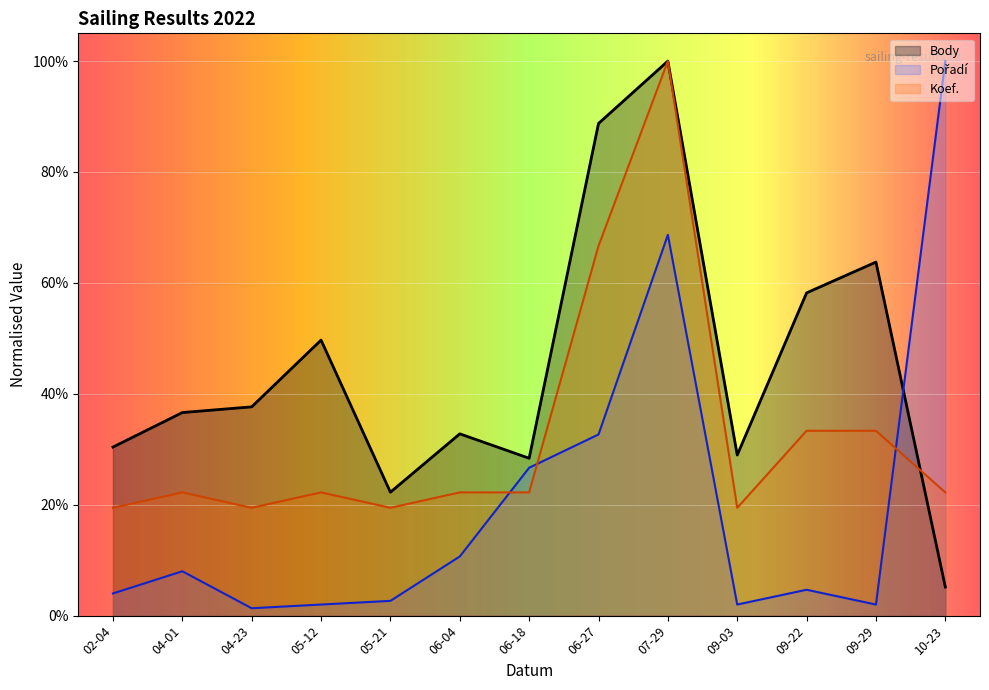

Where is Koef. nearest to the value 10147?

06-27